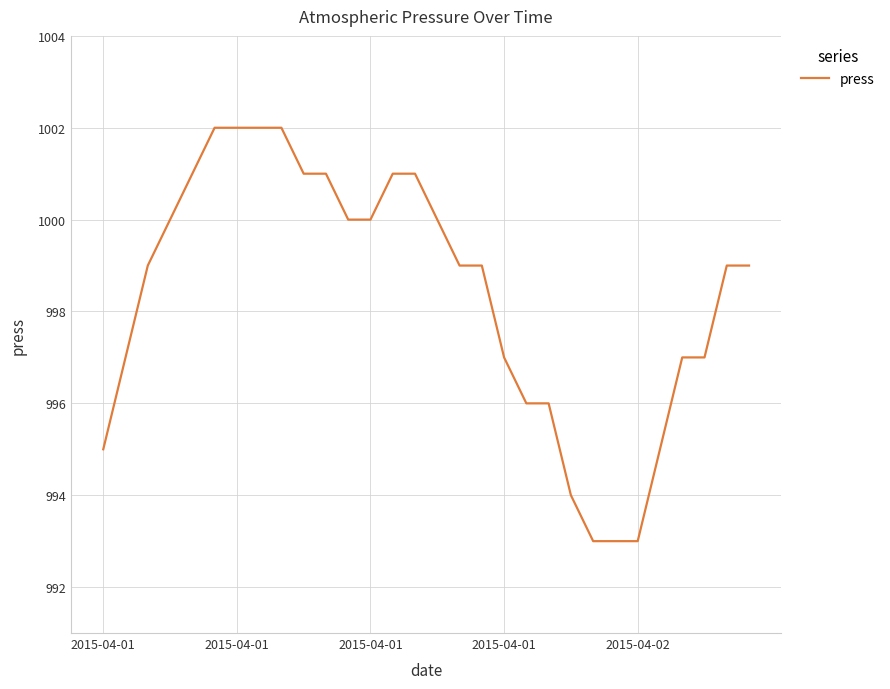

What is the minimum value shown in the chart?

993